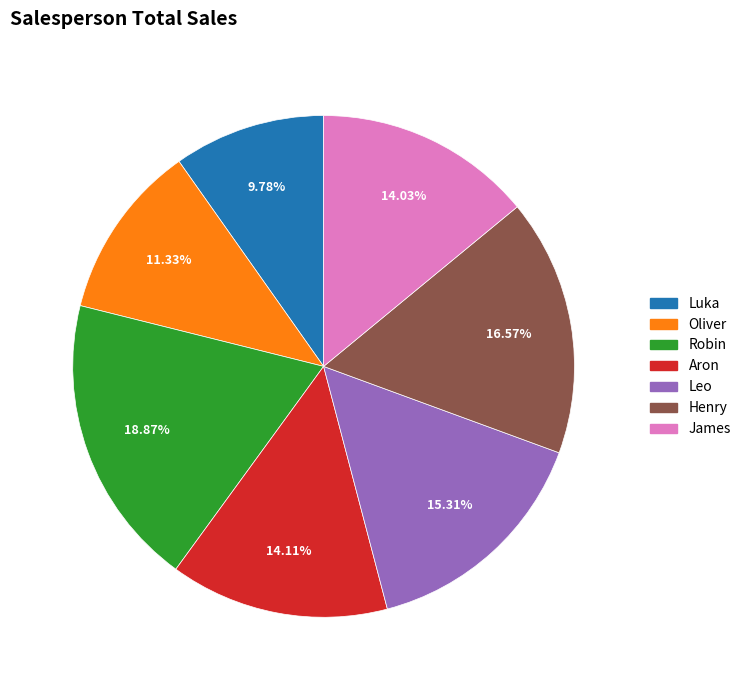

Which slice is the largest?

Robin